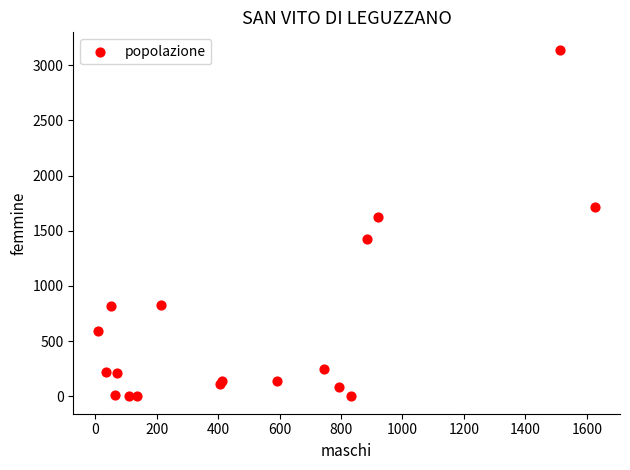

What Y value in the scatter plot is closest to 1570?

1628.0